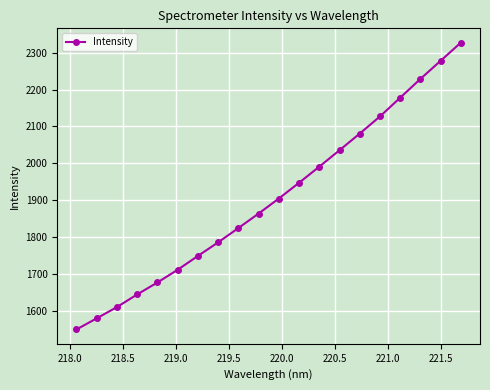

What is the value of the 9th point from the left?

1824.8